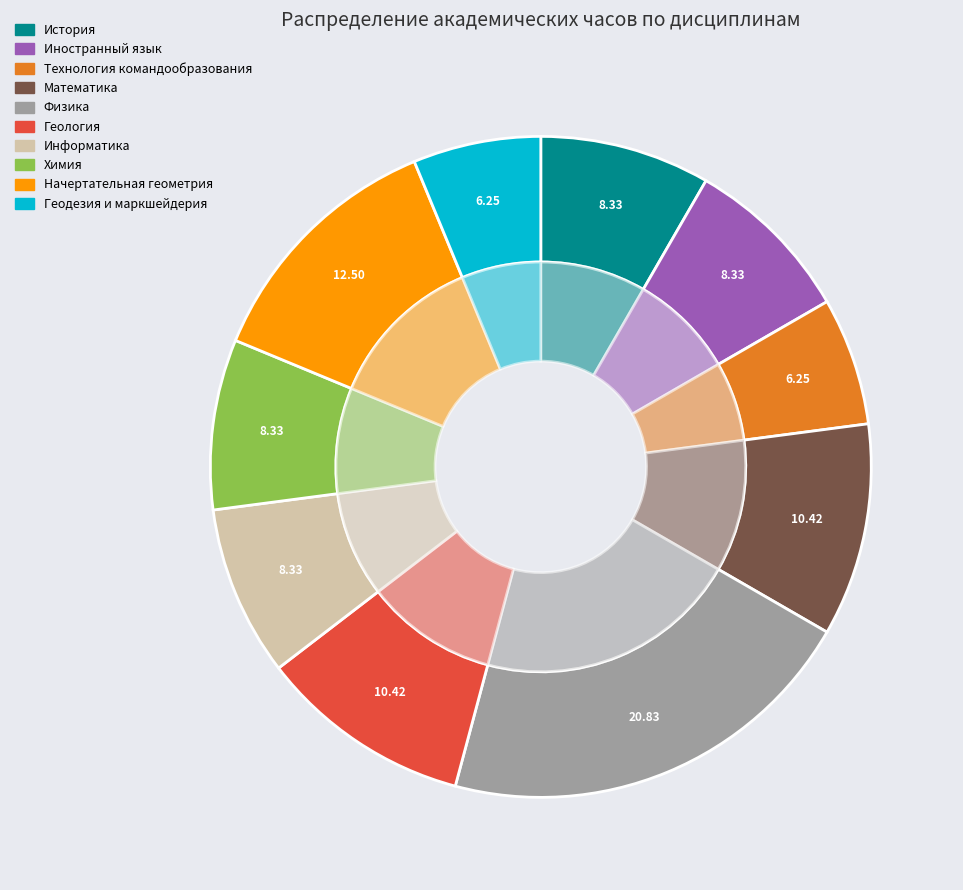

Does Физика represent more than half of the total?

No